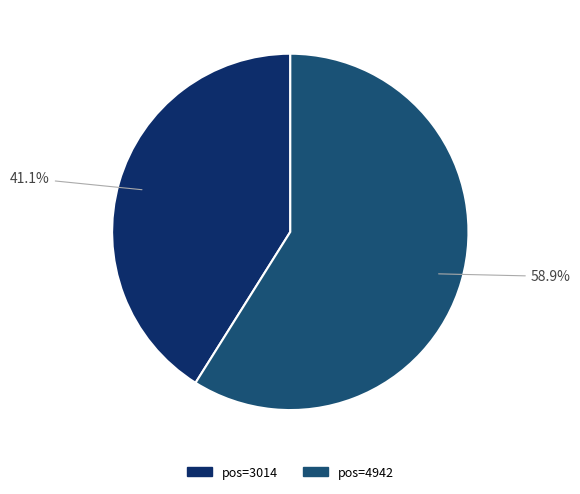

Approximately how many times larger is the value at pos=3014 compared to pos=4942?

0.7